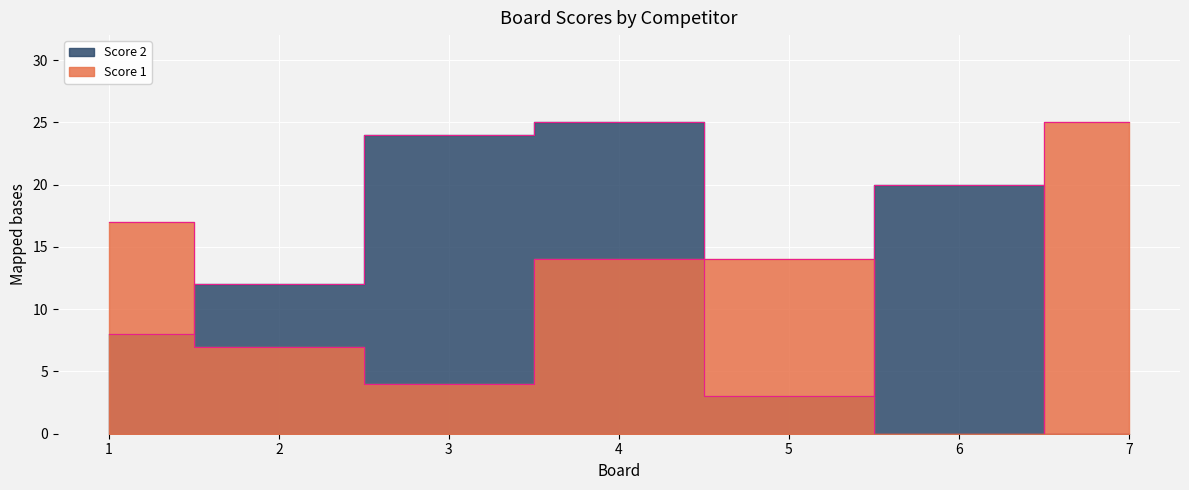

At which category is the sum across all series the highest?

4